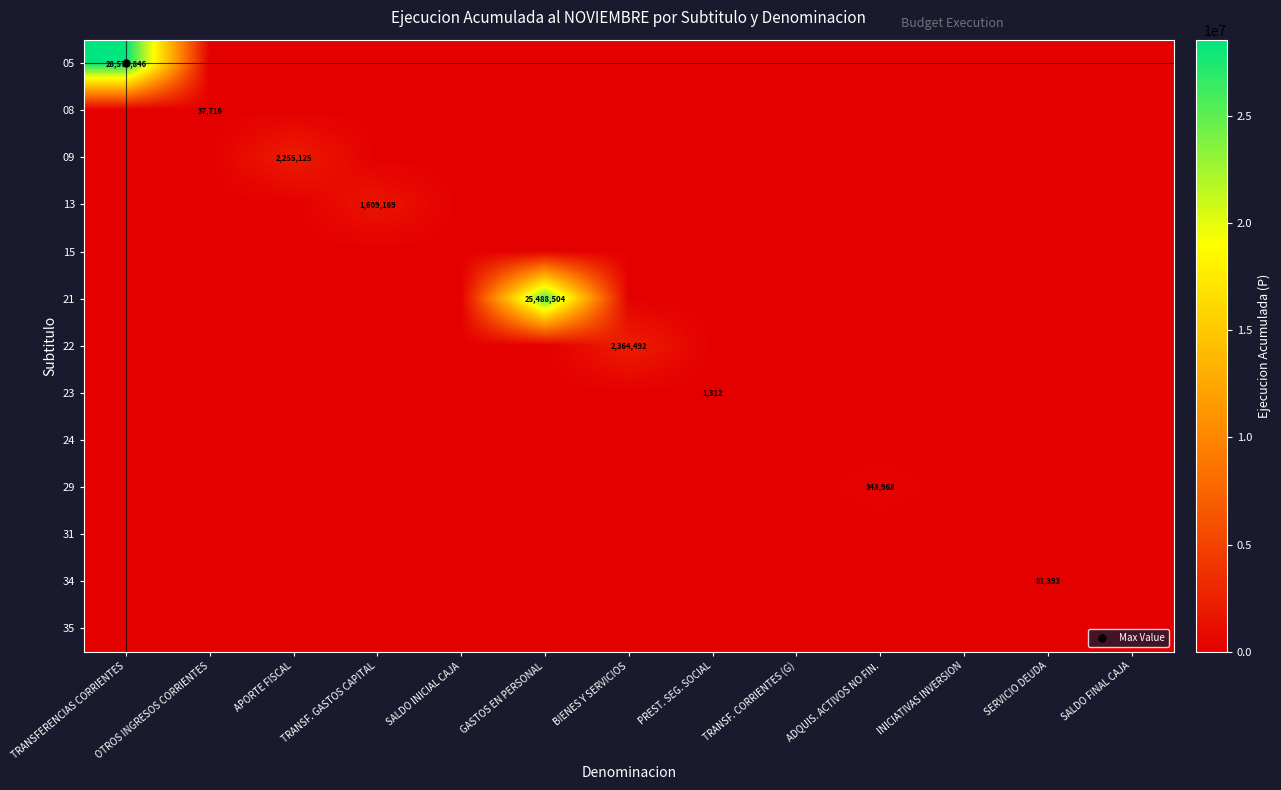

Is it true that 29 equals -236468 at TRANSF. CORRIENTES (G)?

False